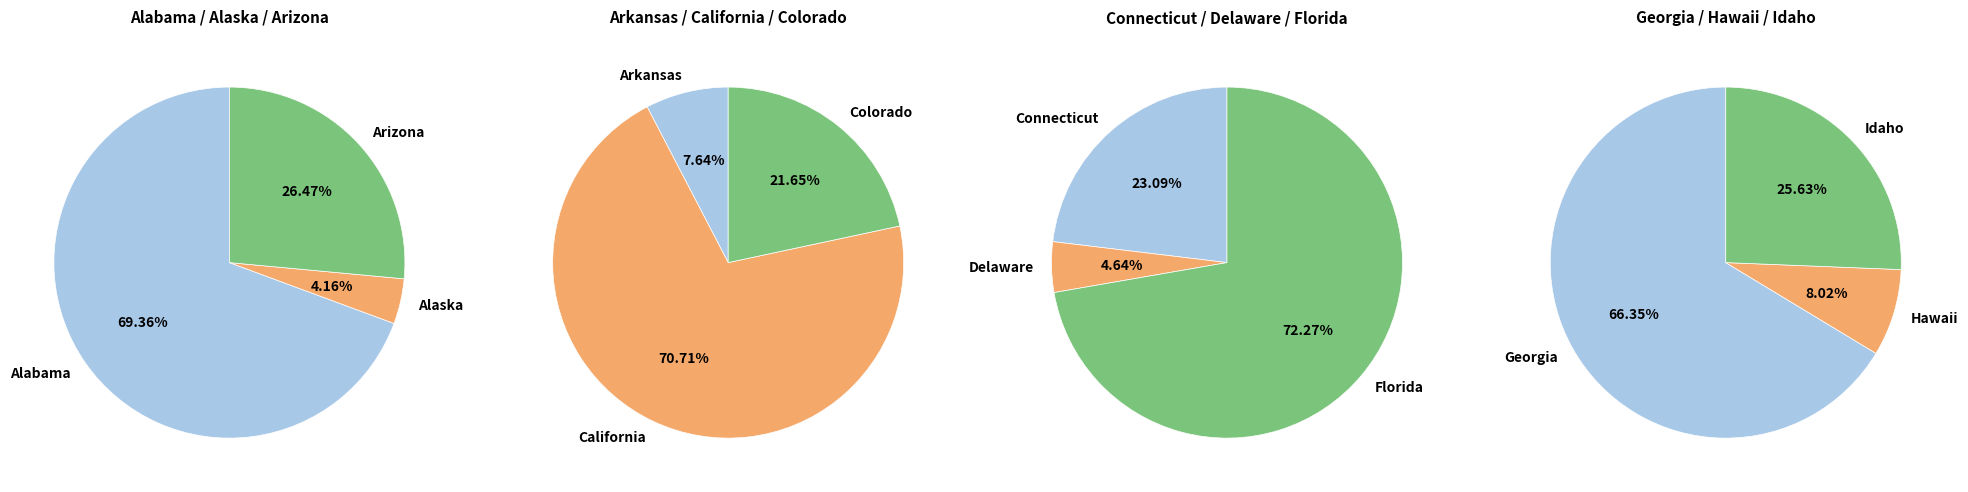

How many slices are in this pie chart?

12